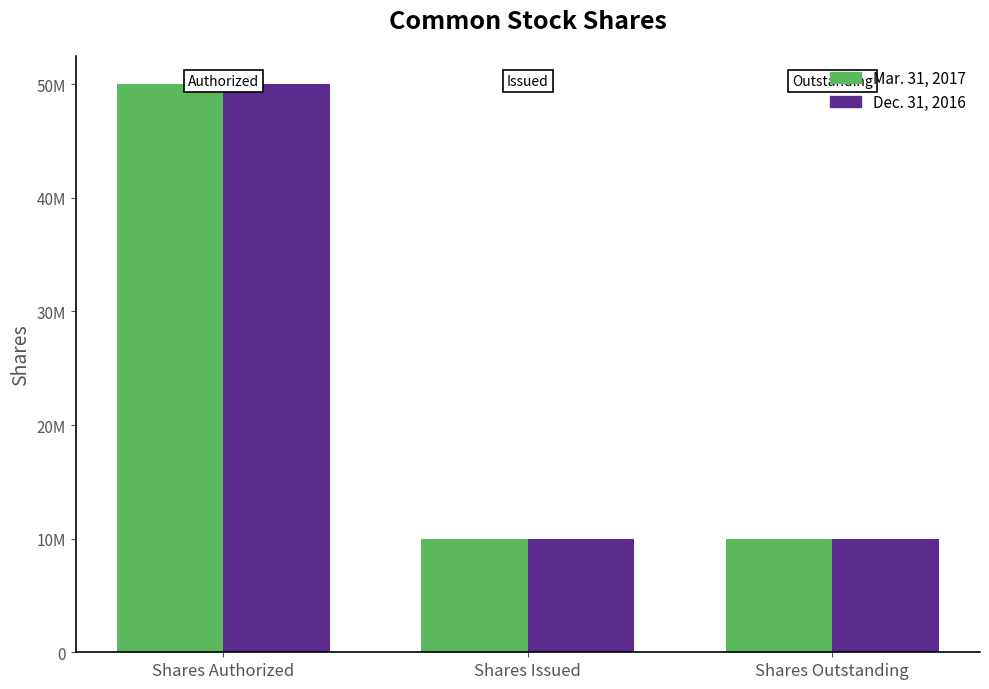

True or false: Mar. 31, 2017 has a value of 13505850 at Shares Issued.

False